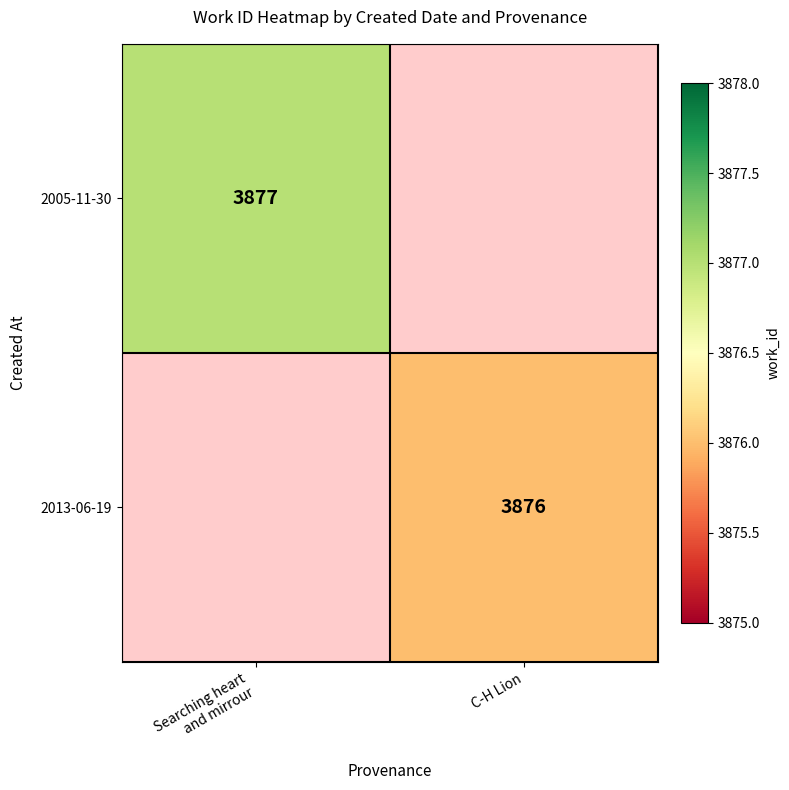

How many series are shown in this chart?

2